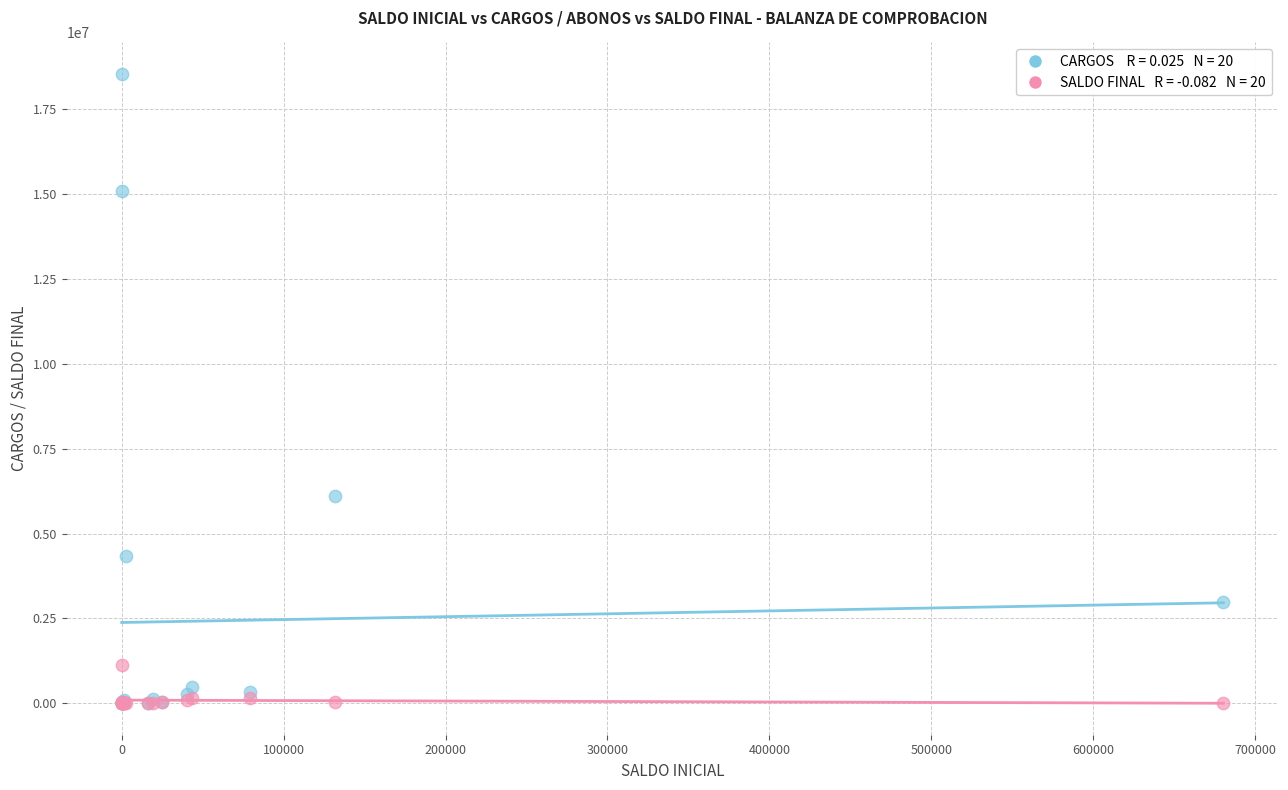

Across all series, what Y value is closest to 9269465?

6101586.2